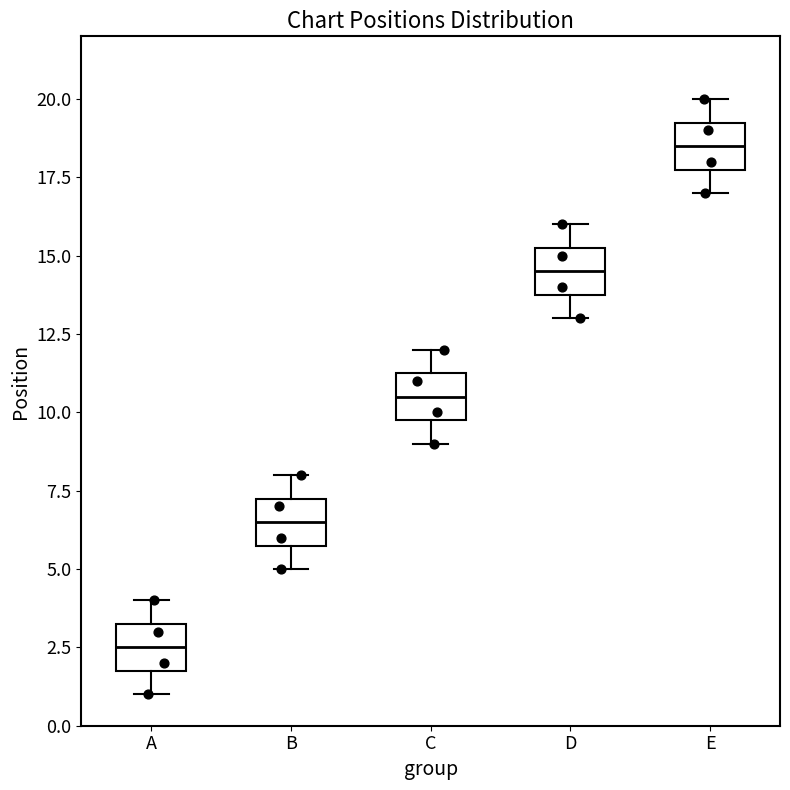

Reading left to right, read every box against the y-axis: the position of its median line, the range the box covers, and the ends of its whiskers. The values are not printed on the chart, so give them approximately, as read against the axis.

A: median 2.5, box 2.0 to 3.5, whiskers 1.0 to 4.0
B: median 6.5, box 6.0 to 7.5, whiskers 5.0 to 8.0
C: median 10.5, box 10.0 to 11.5, whiskers 9.0 to 12.0
D: median 14.5, box 14.0 to 15.5, whiskers 13.0 to 16.0
E: median 18.5, box 18.0 to 19.5, whiskers 17.0 to 20.0